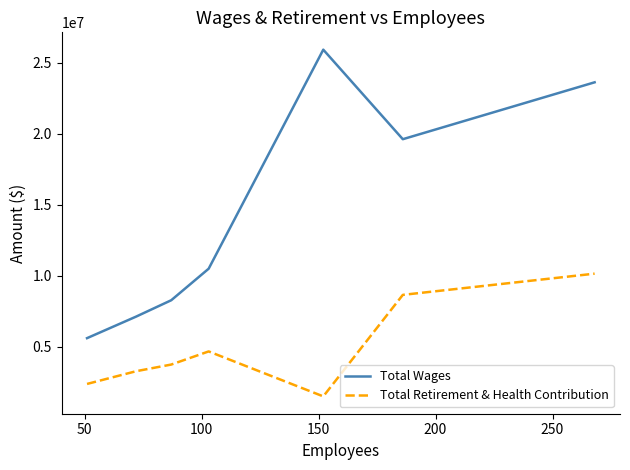

Which series has the largest total across all categories?

Total Wages